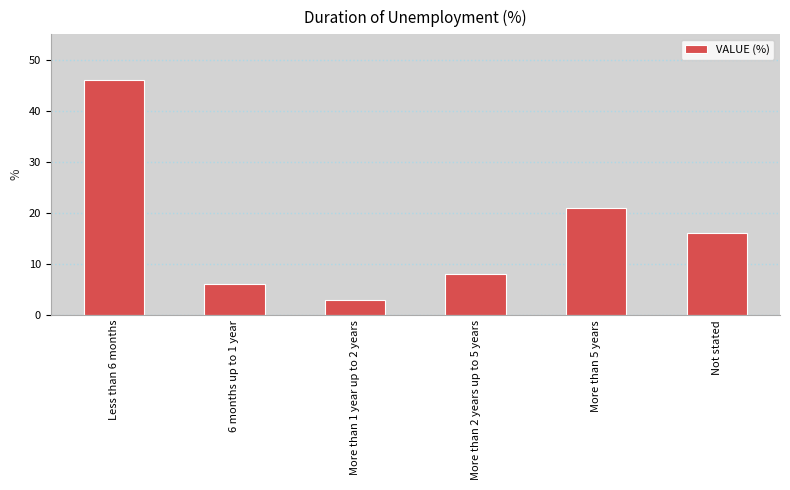

Between Not stated and Less than 6 months, which is larger?

Less than 6 months